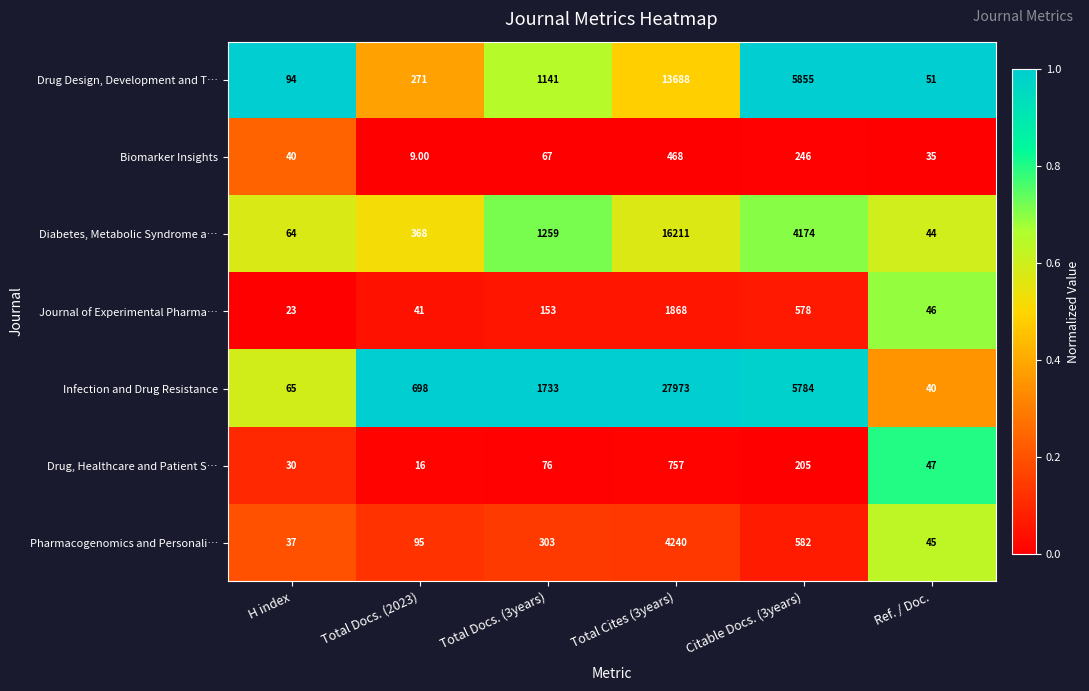

What is the sum of all Biomarker Insights values?

865